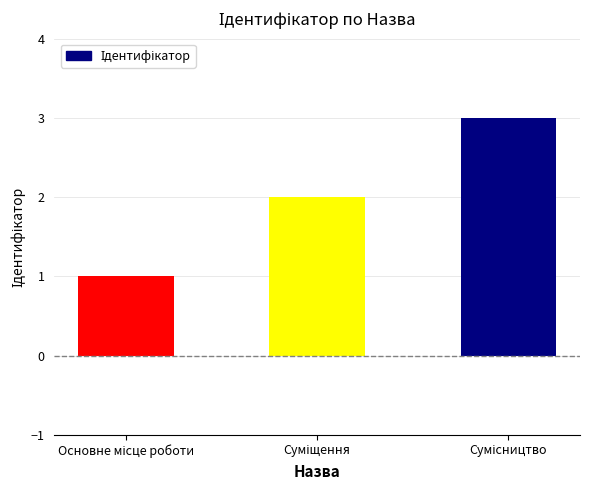

What is the maximum value shown in the chart?

3